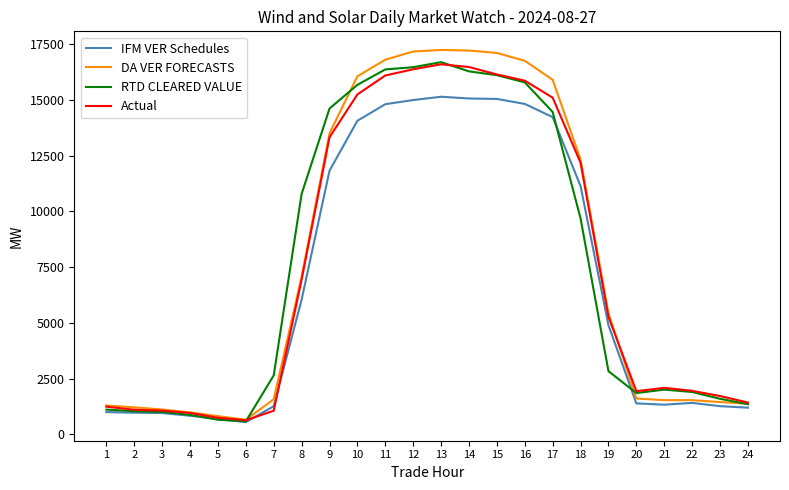

What is the approximate value of DA VER FORECASTS at 22?

1533.5